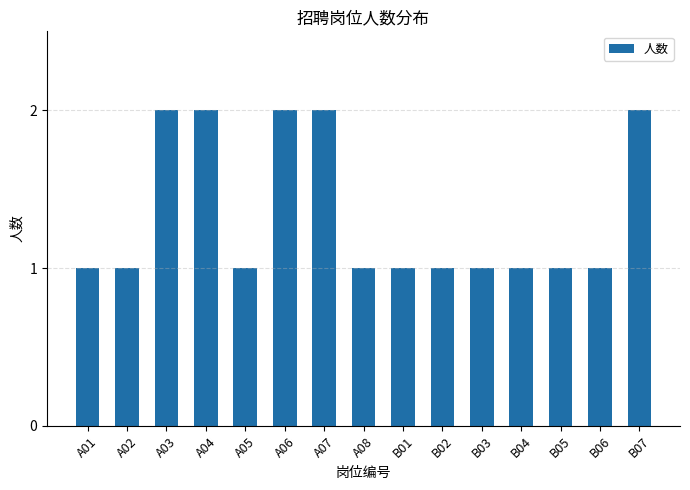

Approximately how many times larger is the value at B02 compared to B05?

1.0